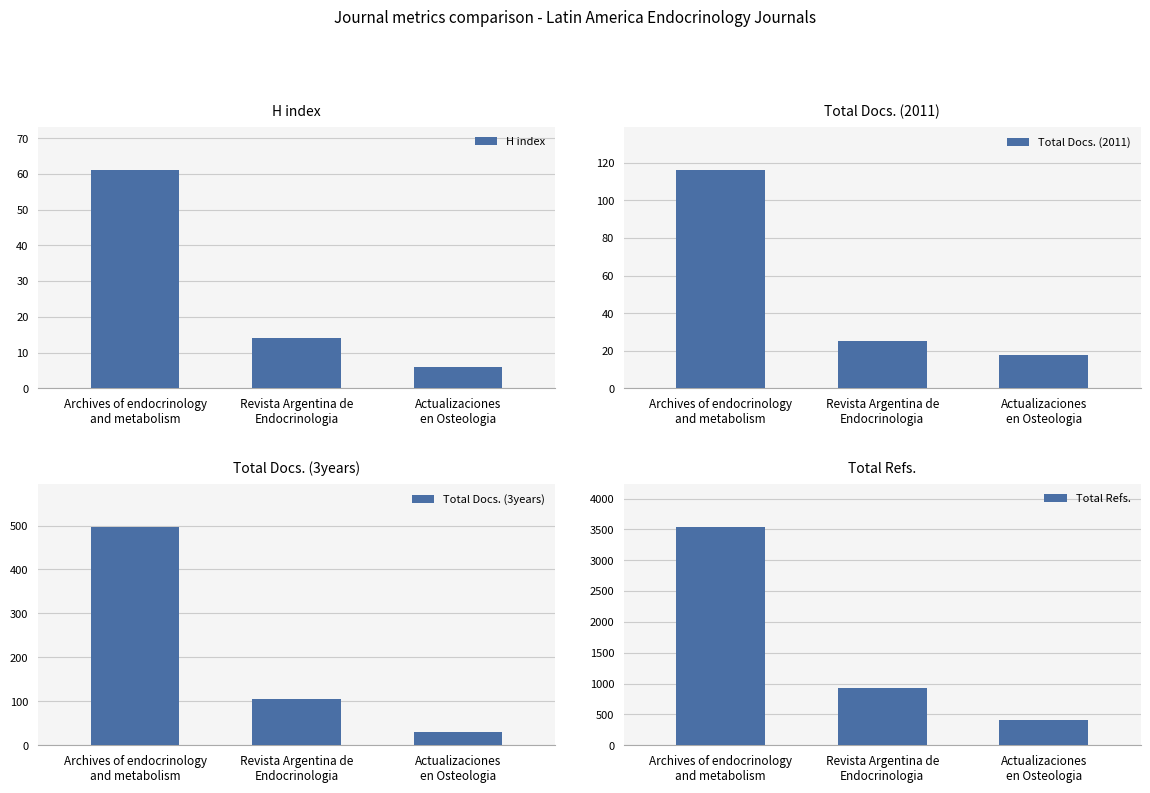

Are the bars grouped side by side (vs. stacked)?

Yes